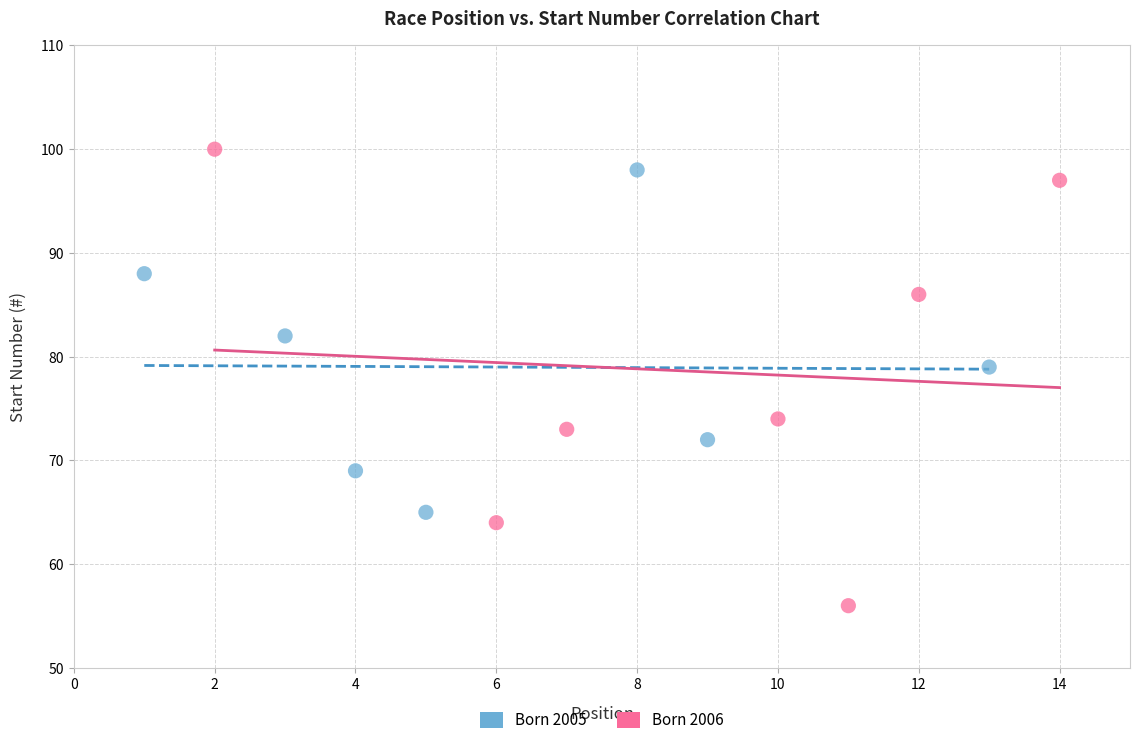

Which series contains the lowest Y value?

Born 2006